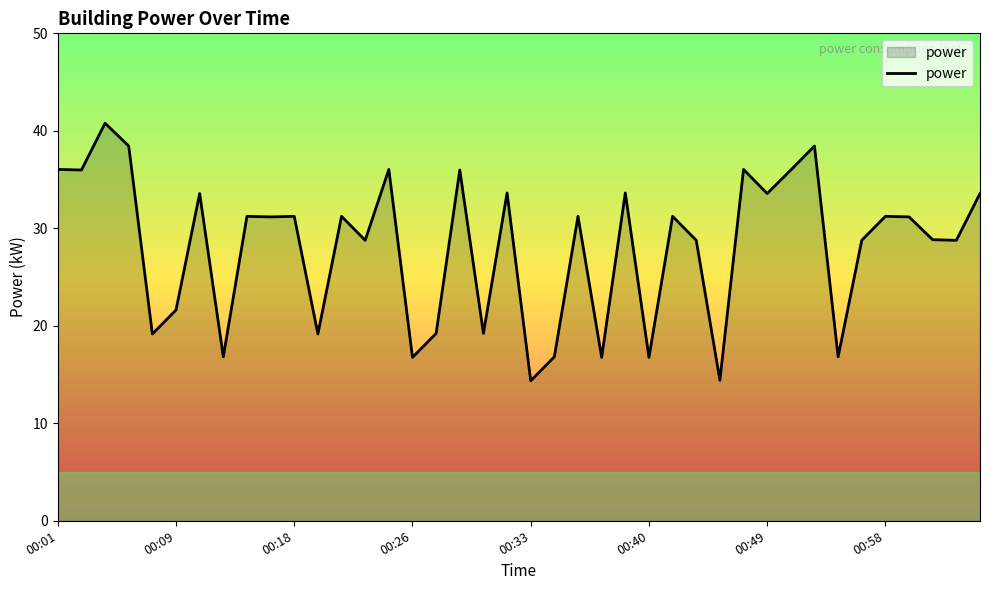

What is the smallest value displayed?

14.4